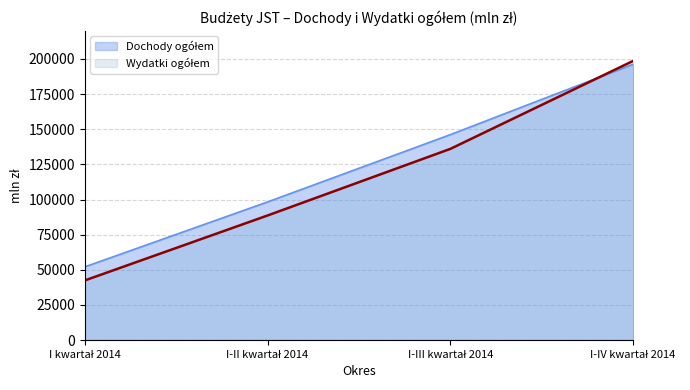

Which series has the largest total across all categories?

Dochody ogółem